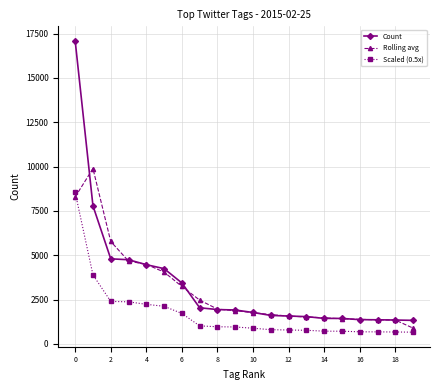

Which series has the widest spread of values?

Count